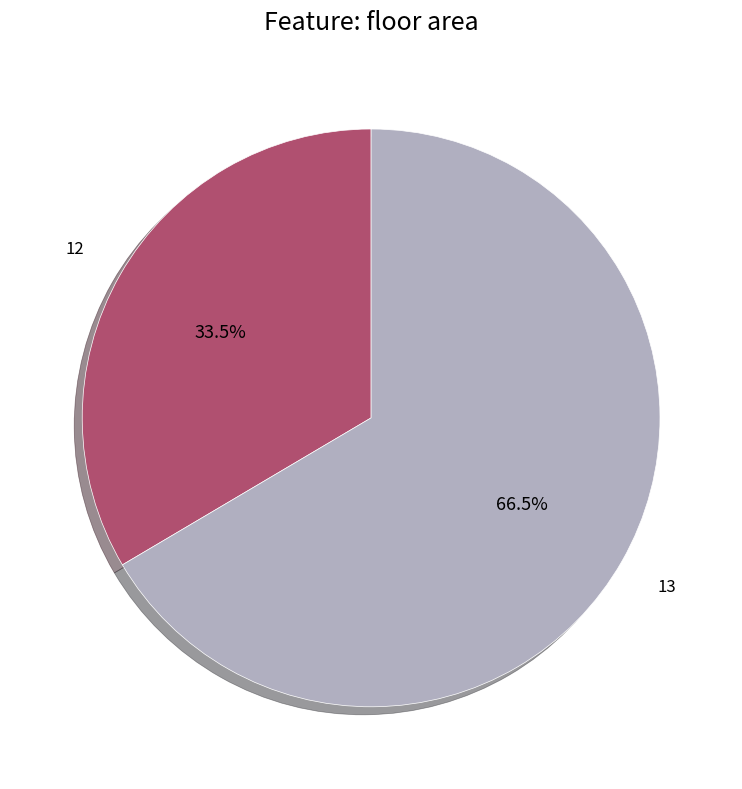

Does 13 represent more than half of the total?

Yes